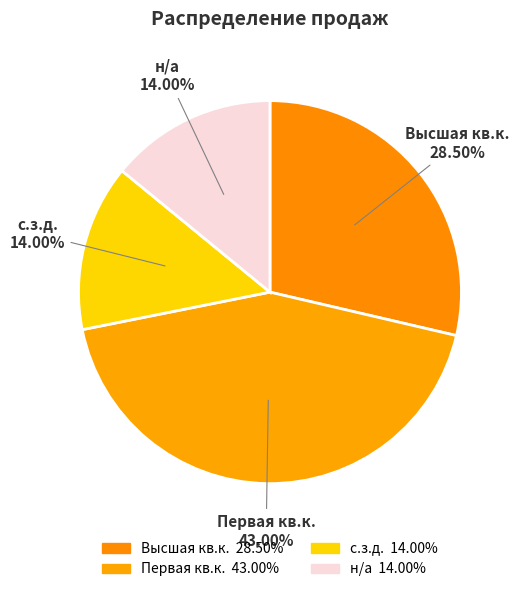

Is there any slice that represents more than half of the pie?

No